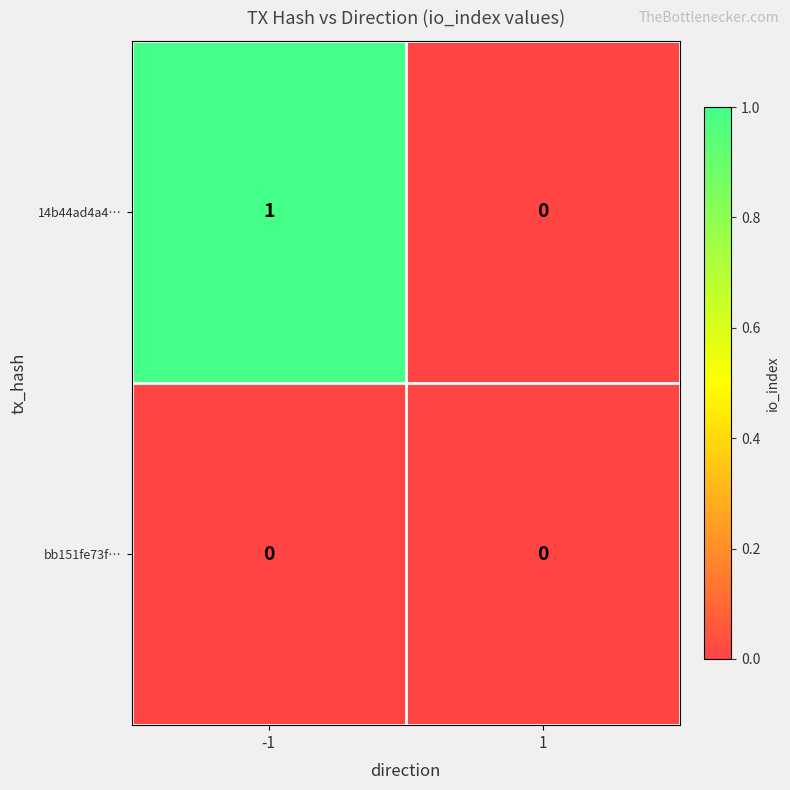

The 14b44ad4a4… series shows -1 at 1. True or false?

False